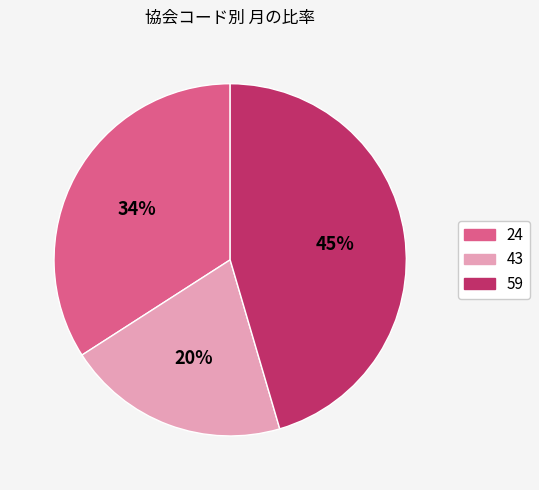

Count the number of slices in the pie.

3